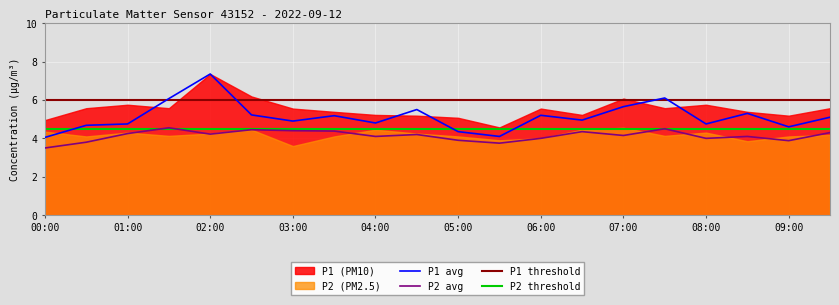

What is the greatest value displayed?

7.3